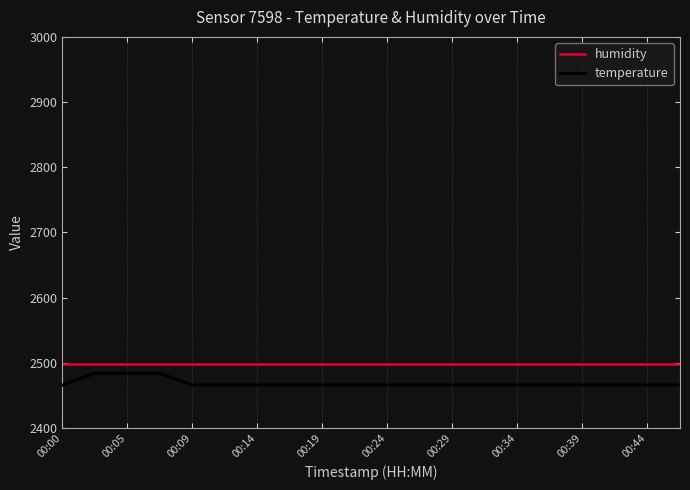

True or false: humidity and temperature cross at least once.

False